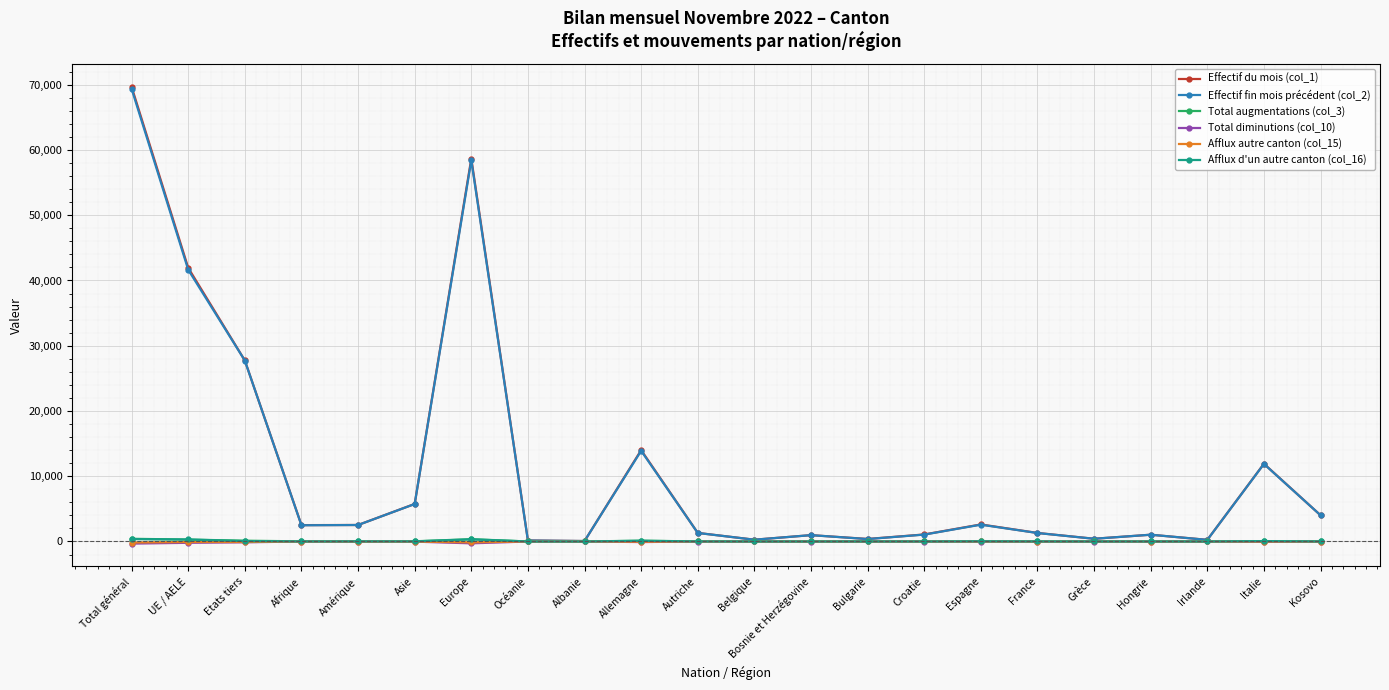

The value of Effectif fin mois précédent (col_2) at Albanie is 69. True or false?

True